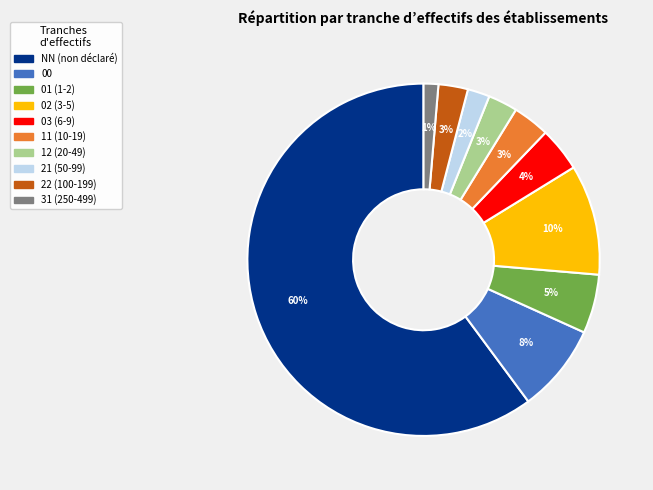

How many slices are in this pie chart?

10